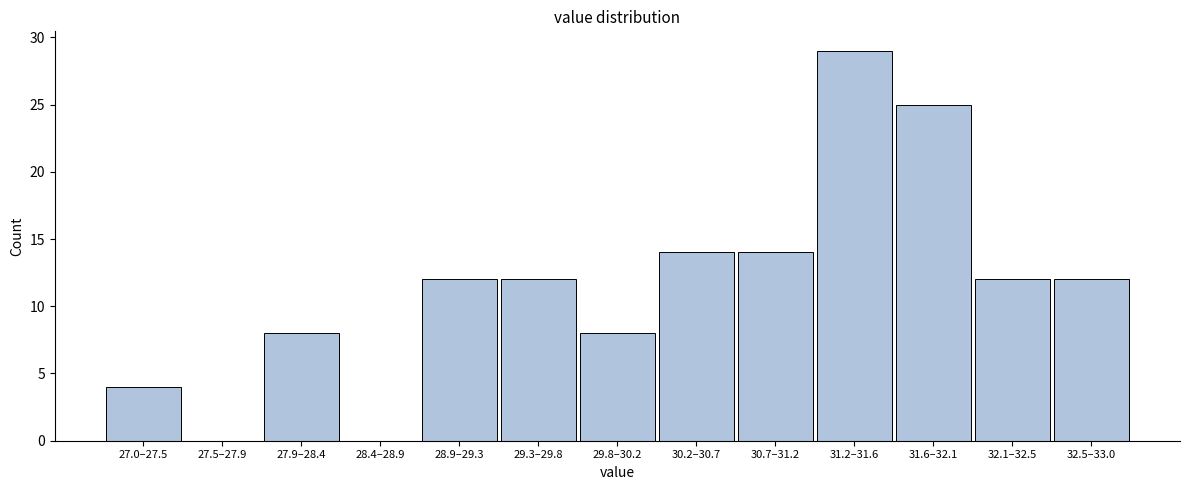

Reading left to right, list all the values displayed in this chart.

27.0–27.5=4	27.5–27.9=0	27.9–28.4=8	28.4–28.9=0	28.9–29.3=12	29.3–29.8=12	29.8–30.2=8	30.2–30.7=14	30.7–31.2=14	31.2–31.6=29	31.6–32.1=25	32.1–32.5=12	32.5–33.0=12